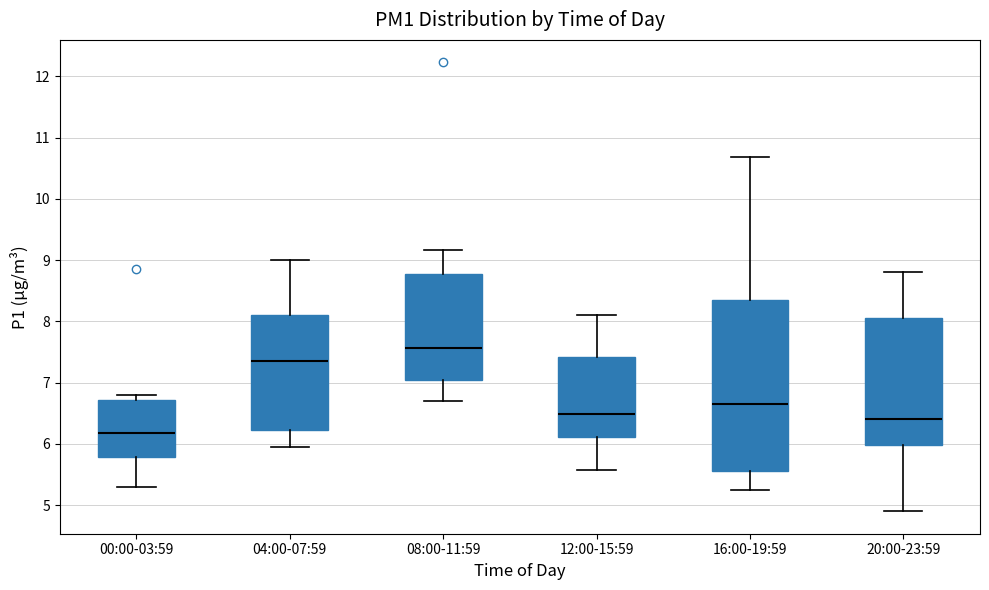

Which box is the tallest, from its lower edge to its upper edge?

16:00-19:59